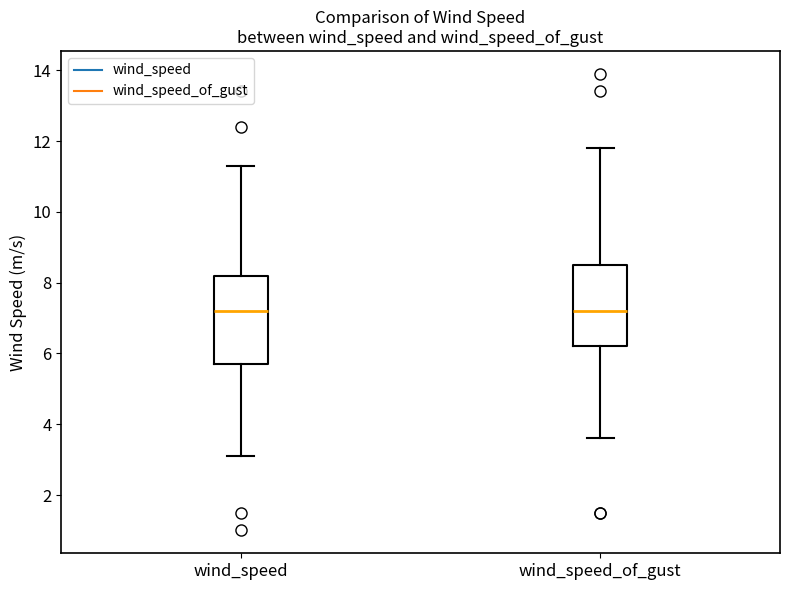

Reading left to right, transcribe this box plot: for each box, give where its median line is, the range the box spans, and where its two whiskers end, as read against the y-axis. The values are not printed on the chart, so give them approximately, as read against the axis.

wind_speed: median 7.2, box 5.8 to 8.2, whiskers 3.2 to 11.4
wind_speed_of_gust: median 7.2, box 6.2 to 8.6, whiskers 3.6 to 11.8